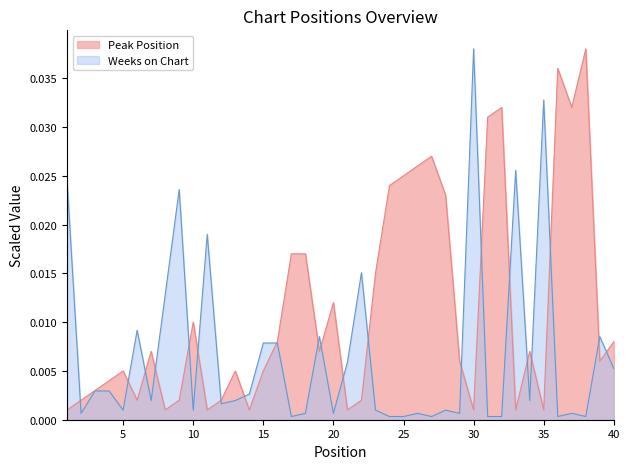

List the labels in order of Weeks on Chart value, smallest first.

17, 24, 25, 27, 31, 32, 36, 38, 2, 18, 20, 26, 29, 37, 5, 10, 23, 28, 12, 7, 13, 34, 14, 3, 4, 40, 21, 15, 16, 19, 39, 6, 8, 22, 11, 9, 1, 33, 35, 30